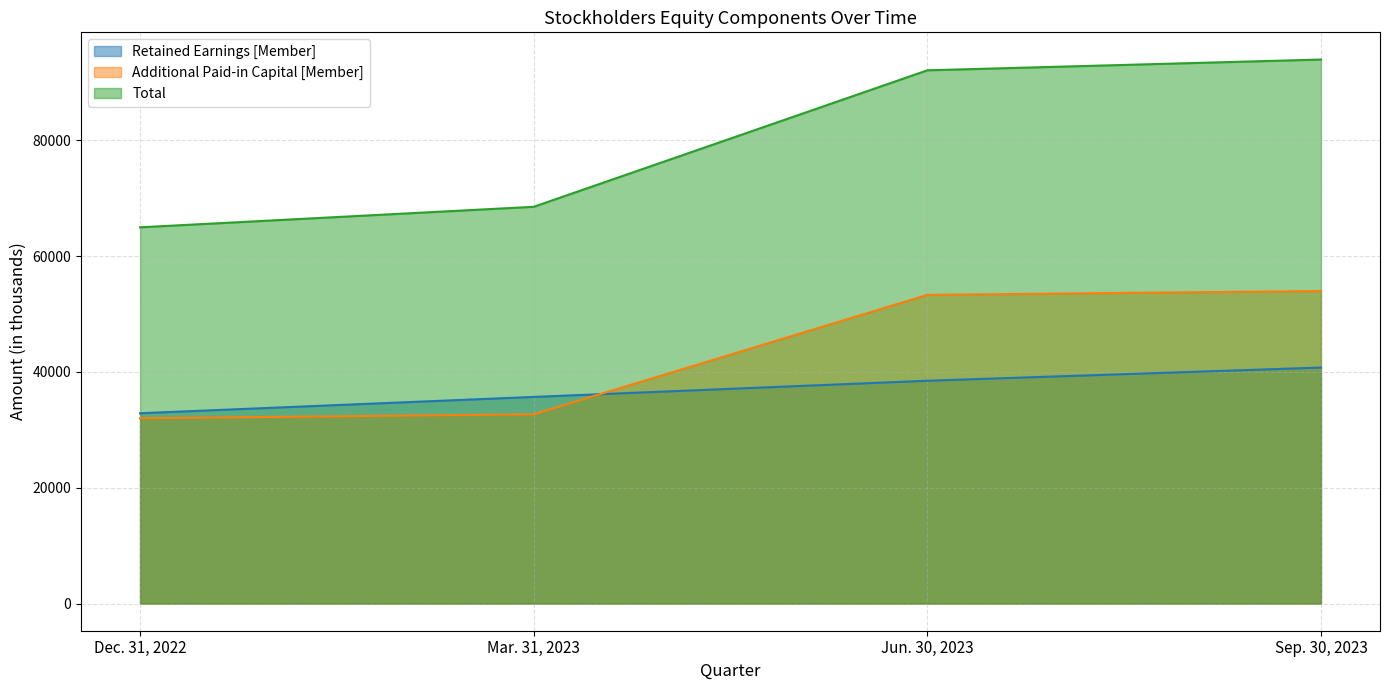

Between Mar. 31, 2023 and Sep. 30, 2023, which is larger?

Sep. 30, 2023